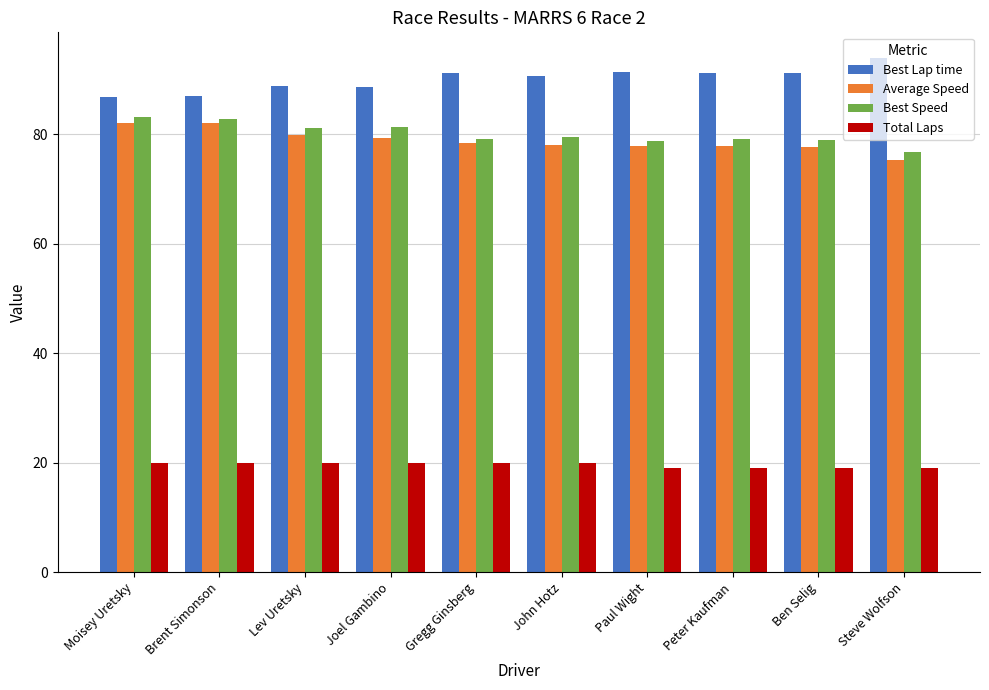

Where does the Average Speed series first go above 78?

Moisey Uretsky